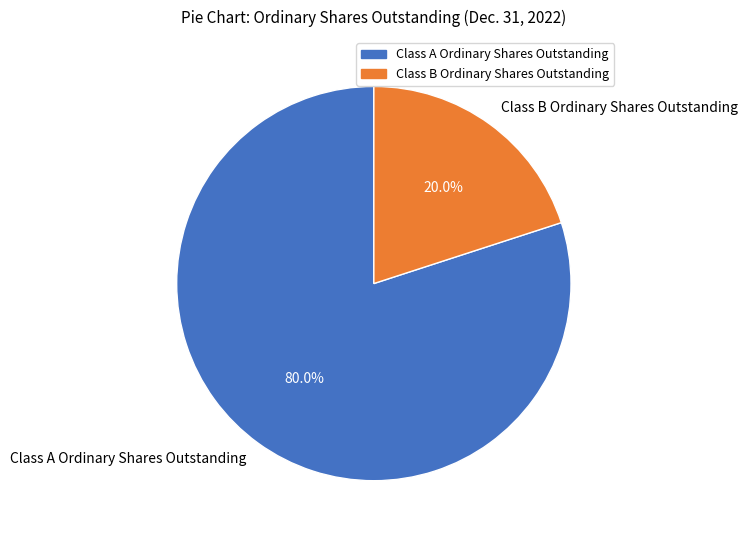

To the nearest percent, what is the difference between the Class A Ordinary Shares Outstanding and Class B Ordinary Shares Outstanding slice percentages?

60%